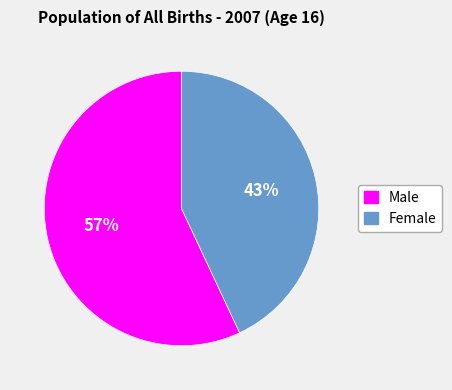

Count the number of slices in the pie.

2